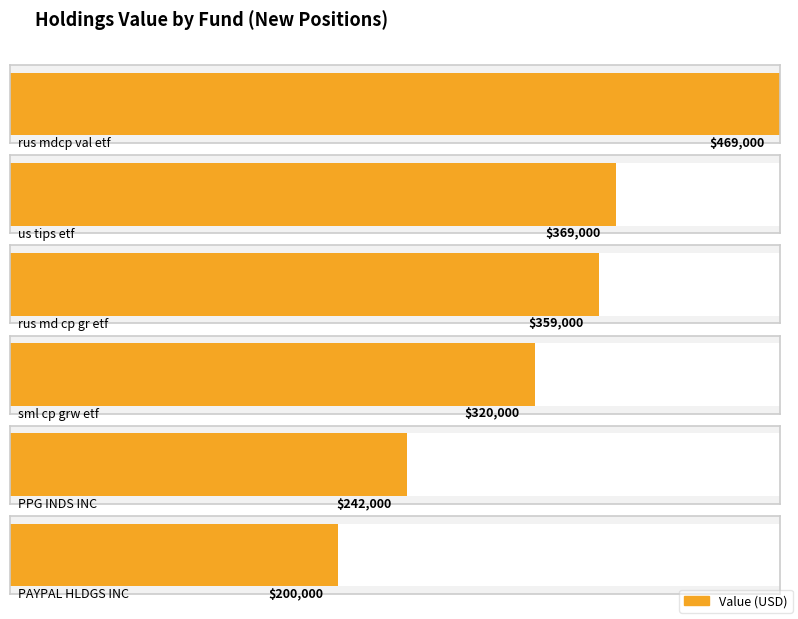

Rank the categories by value from lowest to highest.

PYPL, PPG, VBK, IWP, SCHP, IWS